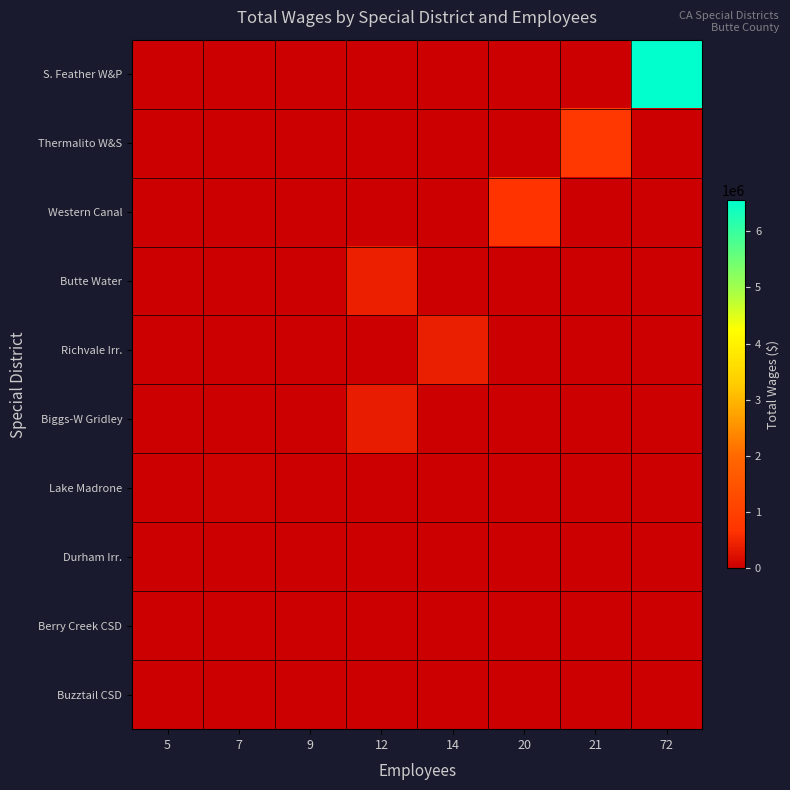

Reading left to right, what are all the values shown in this chart?

S. Feather W&P: 5=0	7=0	9=0	12=0	14=0	20=0	21=0	72=6546581
Thermalito W&S: 5=0	7=0	9=0	12=0	14=0	20=0	21=779367	72=0
Western Canal: 5=0	7=0	9=0	12=0	14=0	20=679573	21=0	72=0
Butte Water: 5=0	7=0	9=0	12=421556	14=0	20=0	21=0	72=0
Richvale Irr.: 5=0	7=0	9=0	12=0	14=408355	20=0	21=0	72=0
Biggs-W Gridley: 5=0	7=0	9=0	12=361169	14=0	20=0	21=0	72=0
Lake Madrone: 5=0	7=38281	9=0	12=0	14=0	20=0	21=0	72=0
Durham Irr.: 5=0	7=0	9=18166	12=0	14=0	20=0	21=0	72=0
Berry Creek CSD: 5=0	7=0	9=0	12=0	14=0	20=0	21=0	72=0
Buzztail CSD: 5=0	7=0	9=0	12=0	14=0	20=0	21=0	72=0